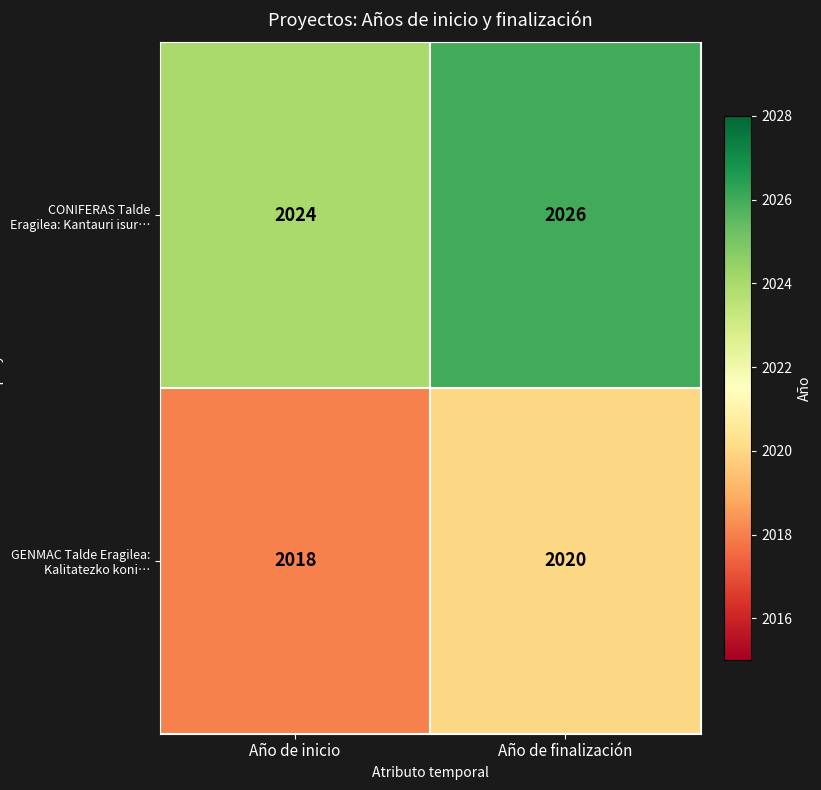

List the series in order of their peak value, highest first.

CONIFERAS Talde Eragilea: Kantauri isur…, GENMAC Talde Eragilea: Kalitatezko koni…